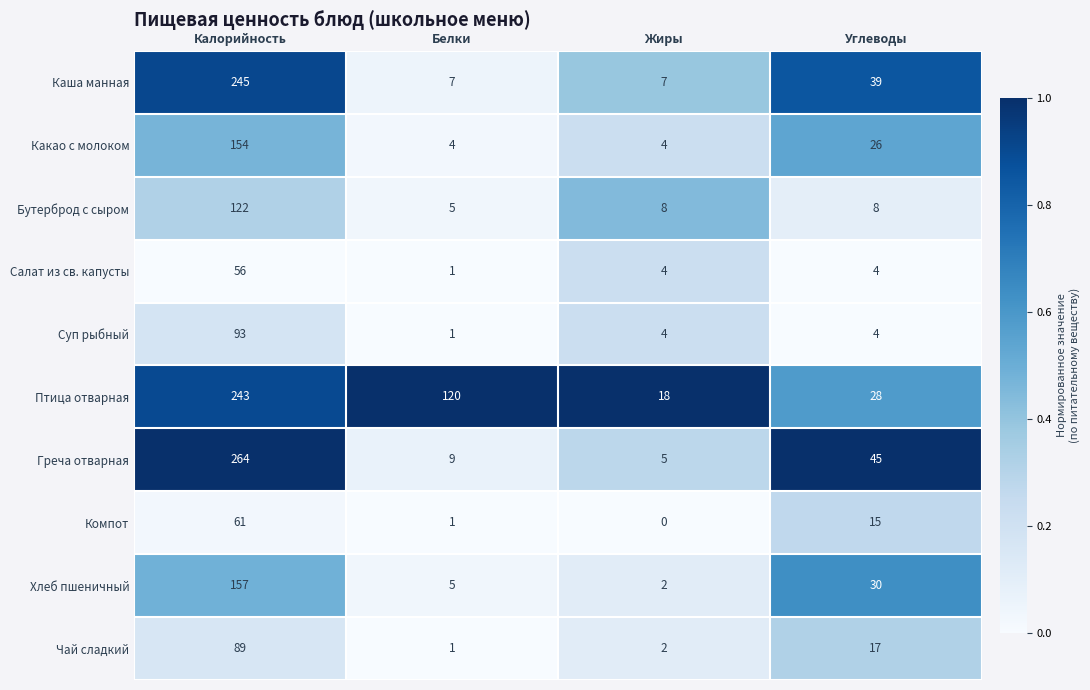

What is the total value across all series at Жиры?

54